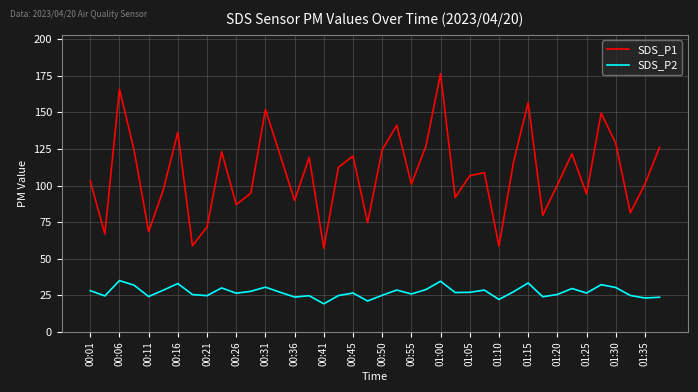

Which series has the largest total across all categories?

SDS_P1